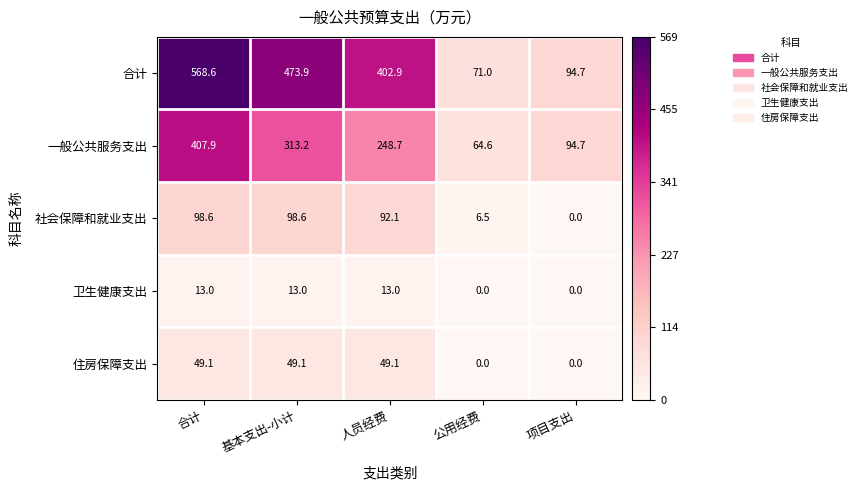

At which label does 一般公共服务支出 first exceed 248?

合计